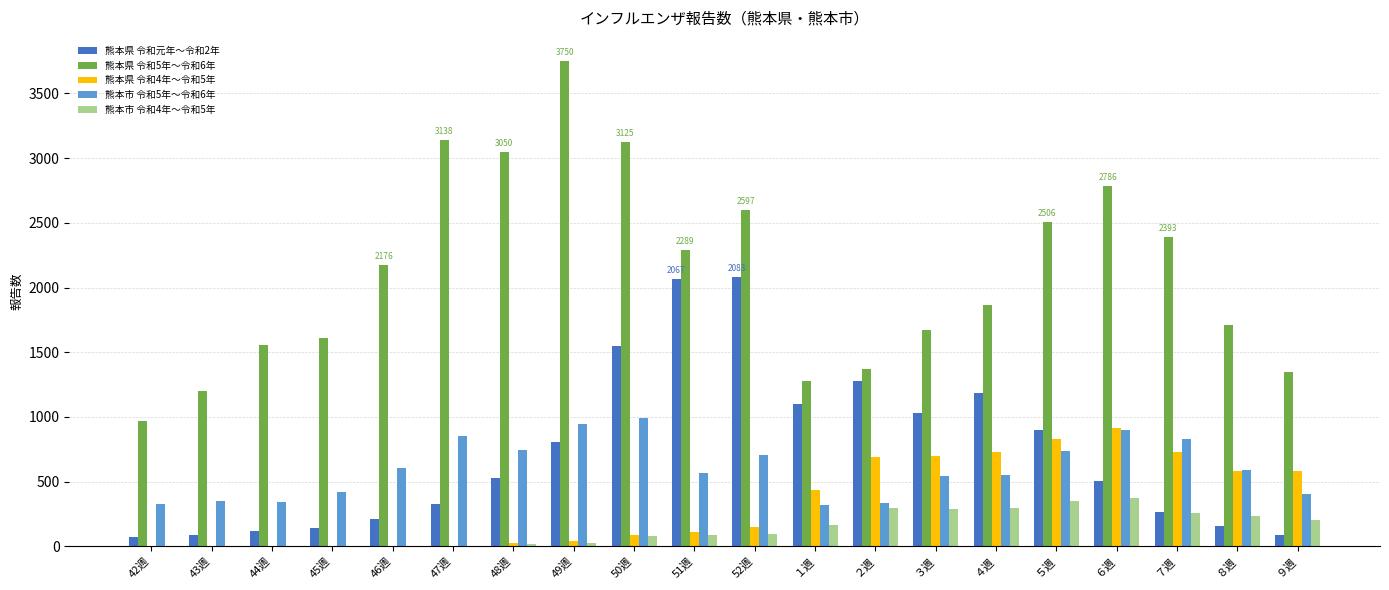

Which category has the highest value across all series?

49週